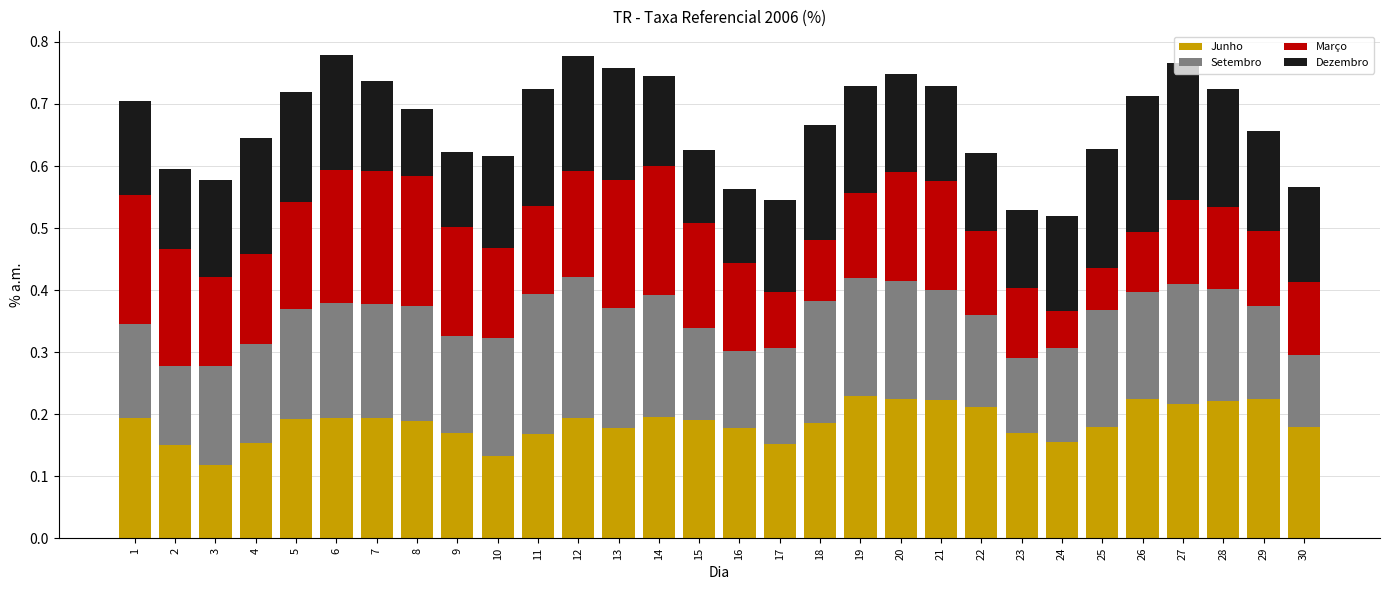

What is the sum of all Junho values?

5.6